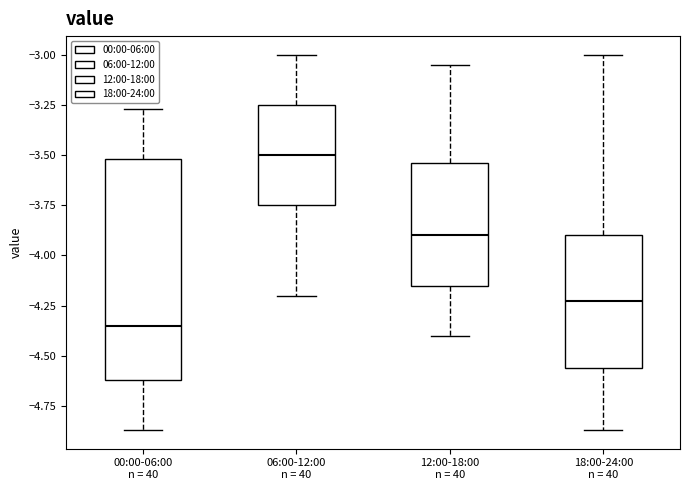

Reading left to right, read every box against the y-axis: the position of its median line, the range the box covers, and the ends of its whiskers. The values are not printed on the chart, so give them approximately, as read against the axis.

00:00-06:00 n = 40: median -4.35, box -4.60 to -3.50, whiskers -4.85 to -3.25
06:00-12:00 n = 40: median -3.50, box -3.75 to -3.25, whiskers -4.20 to -3.00
12:00-18:00 n = 40: median -3.90, box -4.15 to -3.55, whiskers -4.40 to -3.05
18:00-24:00 n = 40: median -4.20, box -4.55 to -3.90, whiskers -4.85 to -3.00